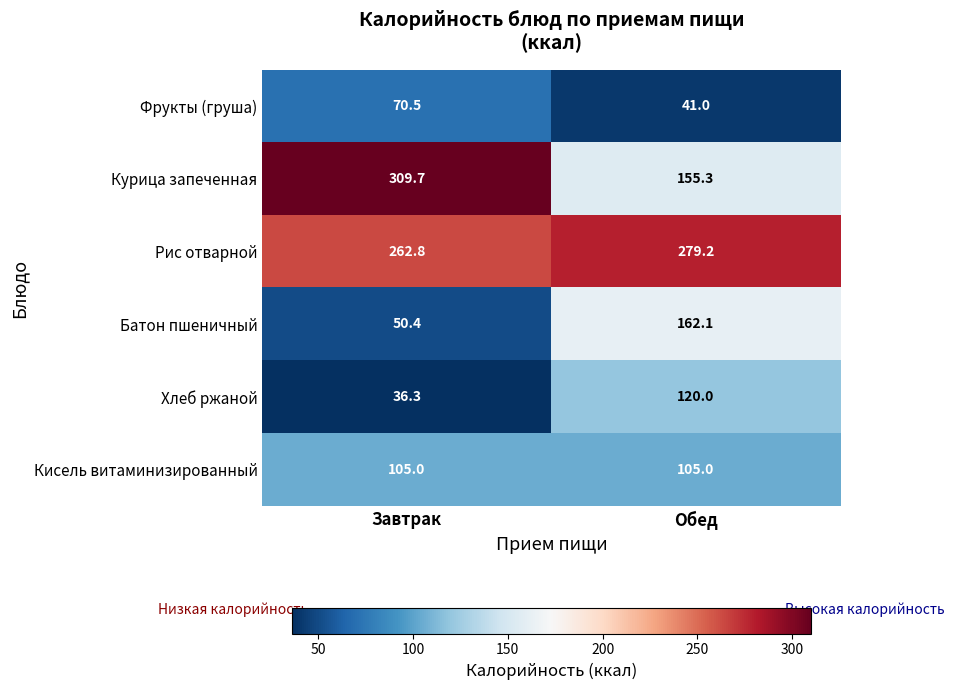

Which category has the highest value across all series?

Завтрак